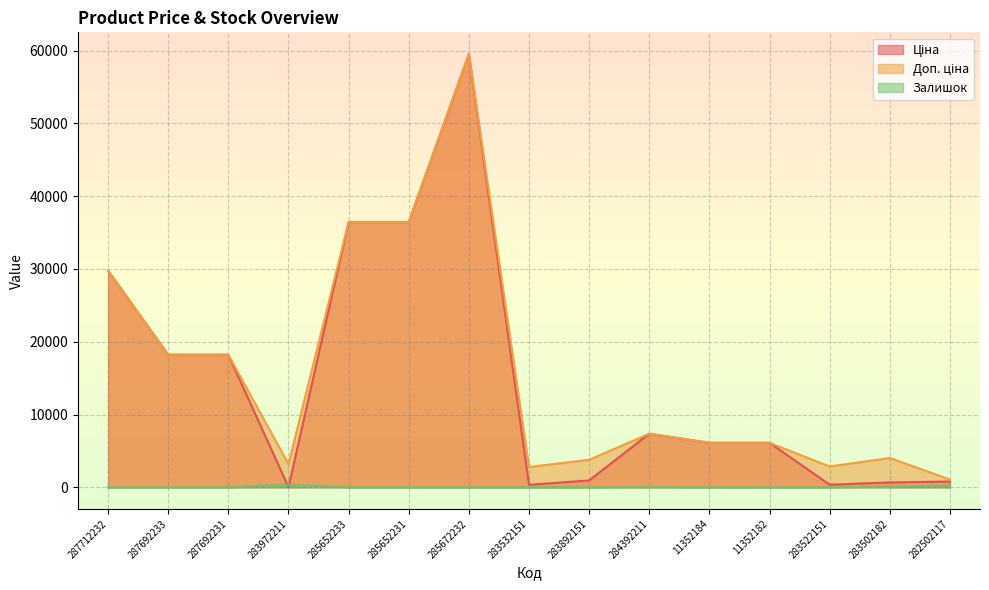

Count the number of data series in this chart.

3